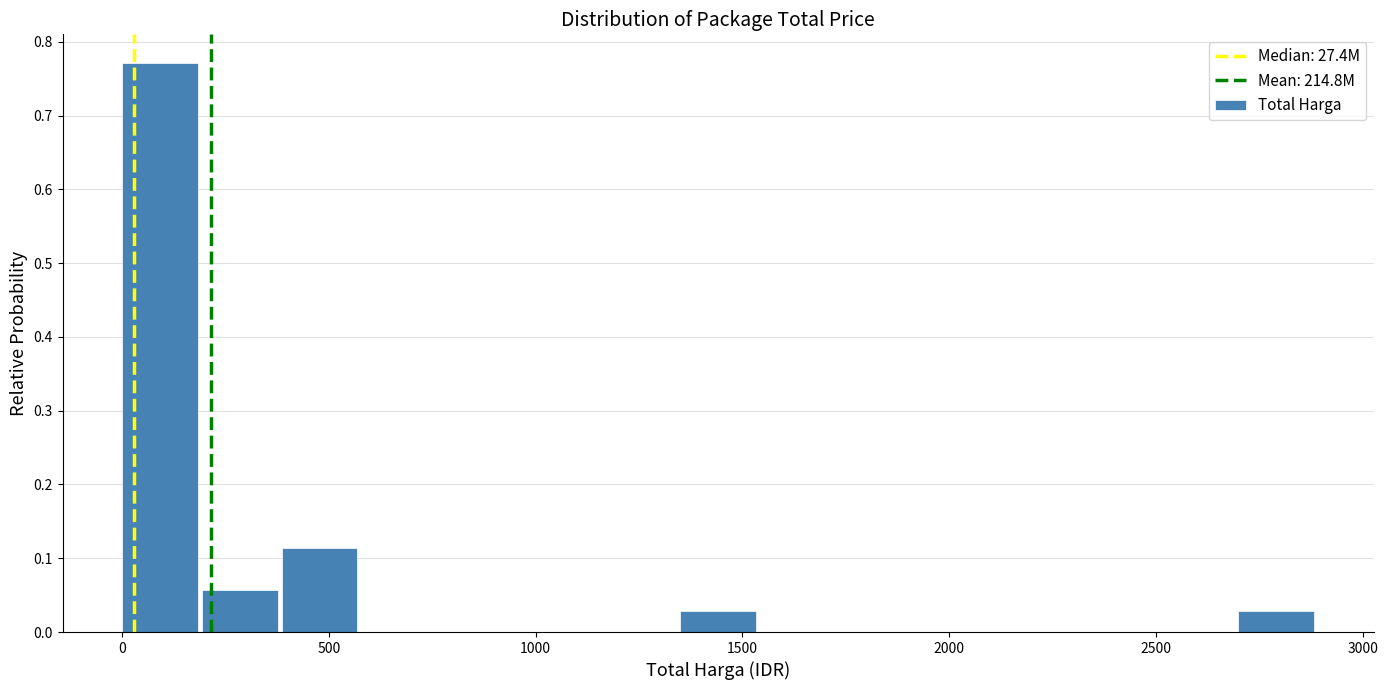

Read against the x-axis, roughly where is the centre of the tallest bar?

100